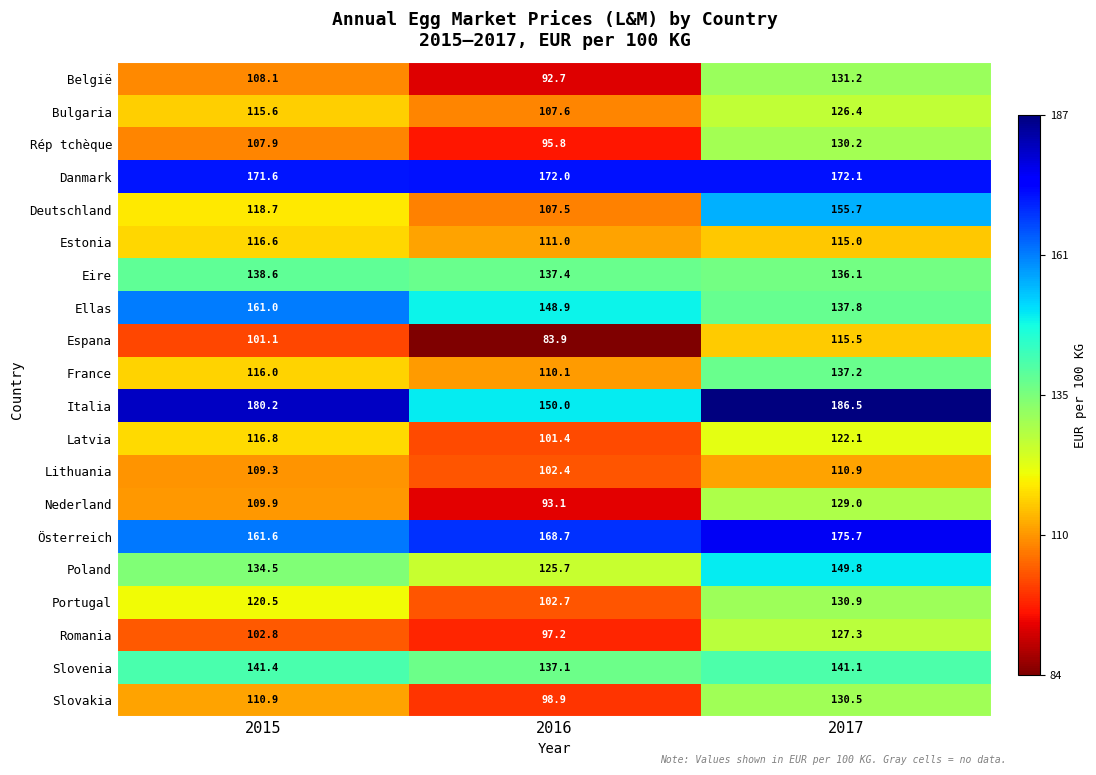

The Nederland series shows 72.9 at 2015. True or false?

False